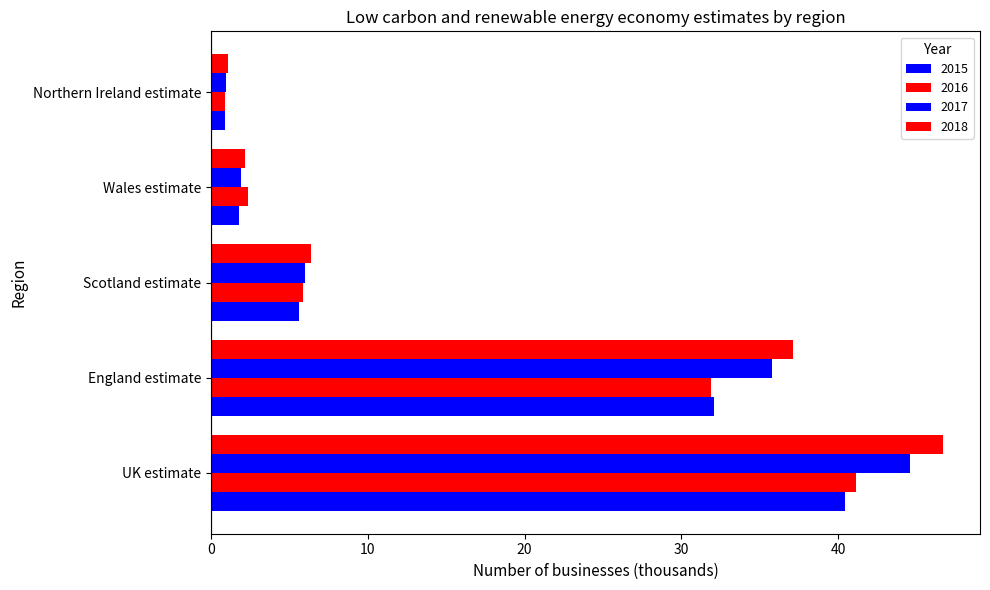

How many data points does each series have?

5